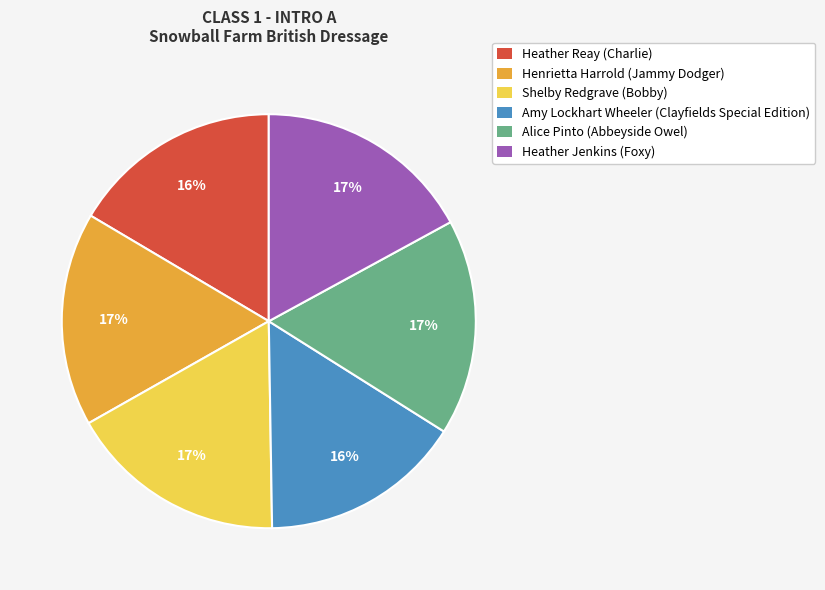

To the nearest percent, what is the average slice percentage?

17%